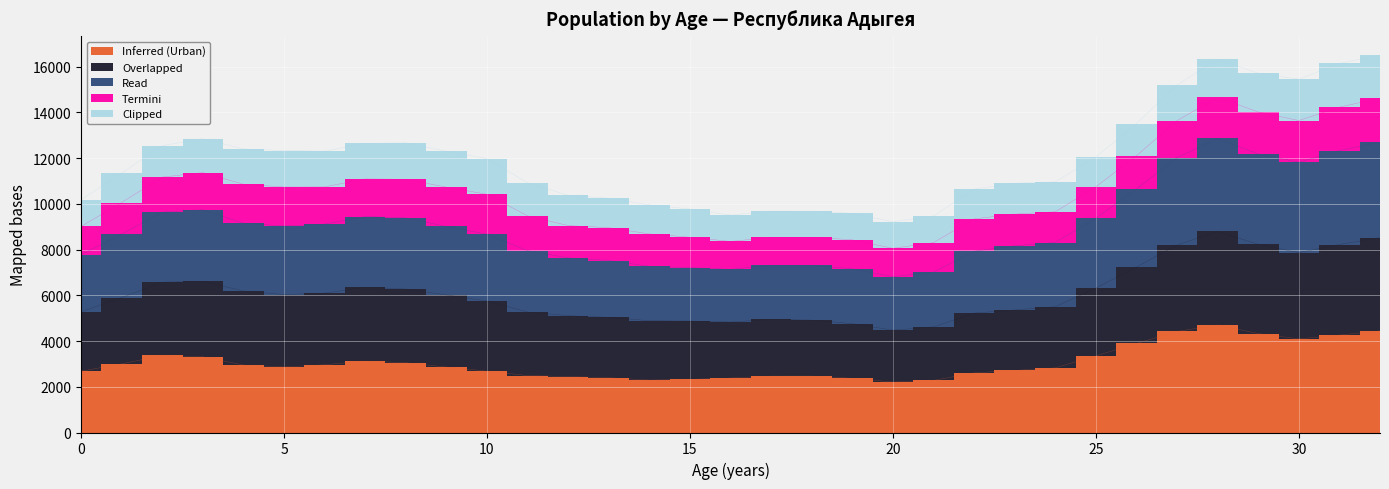

What is the spread (max minus min) of values at 3?

9536